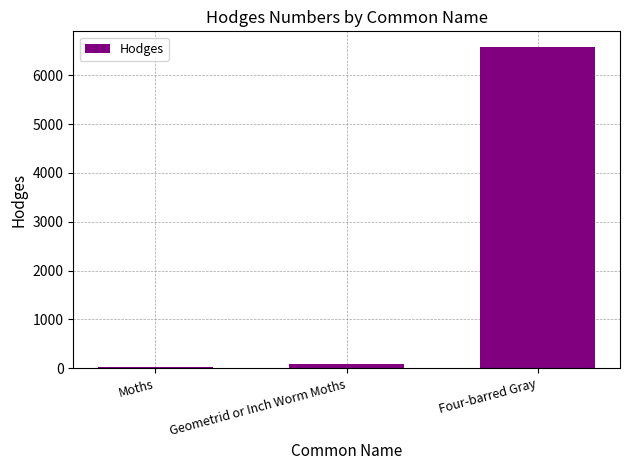

What is the label of the 1st bar from the left?

Moths